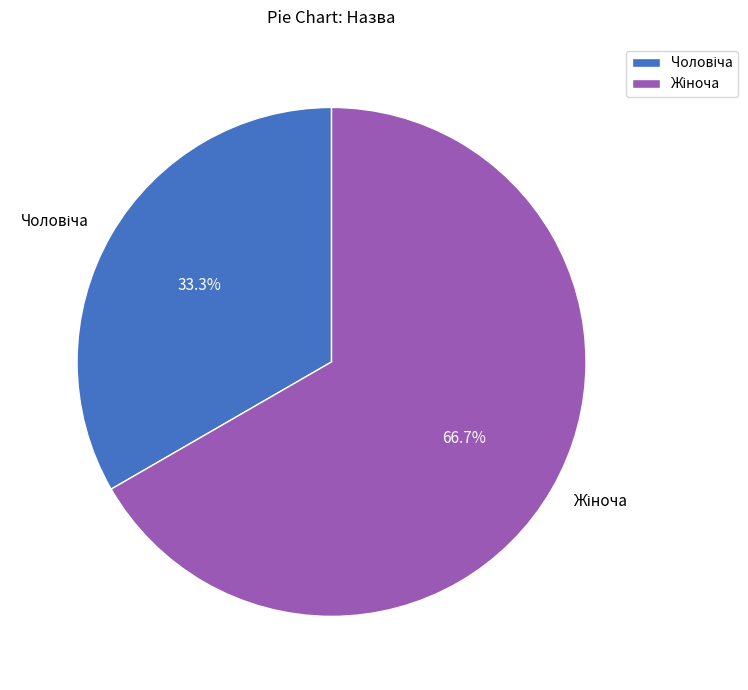

To the nearest percent, what portion does Жіноча represent?

67%